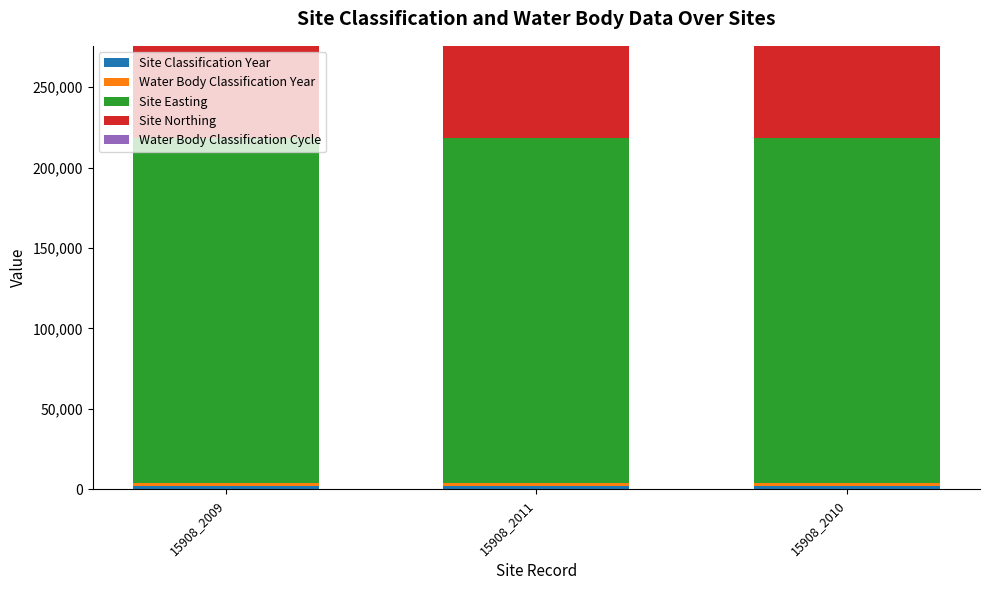

Which series has the largest range (max minus min)?

Site Classification Year